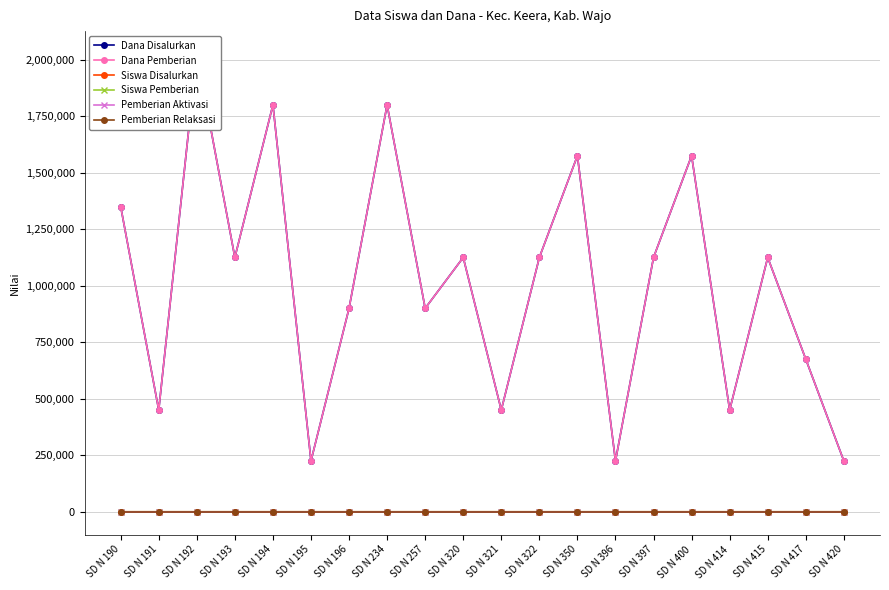

What is the difference between the highest and lowest values at SD N 420?

225000